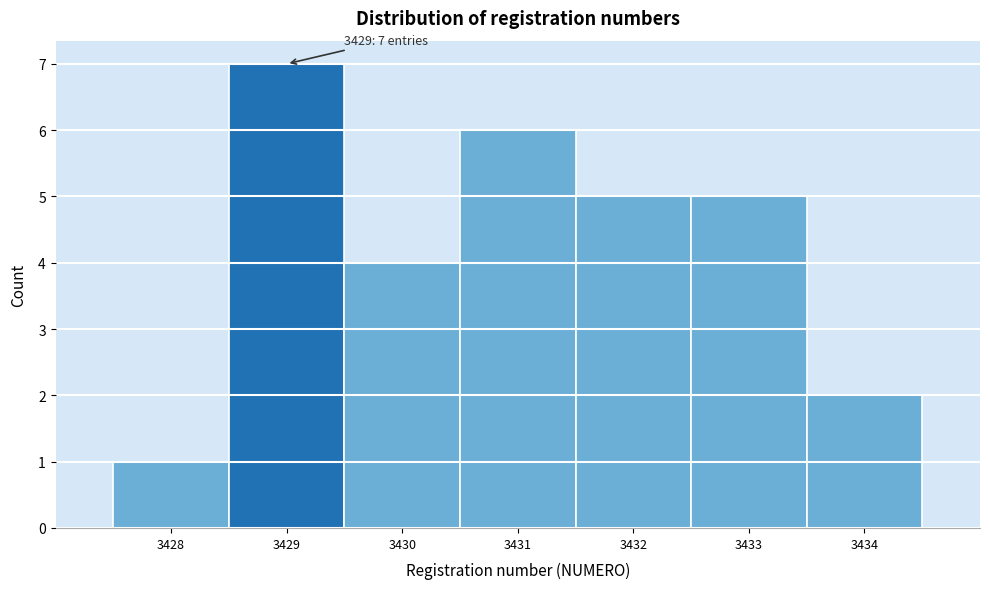

Over which range of the x-axis is the bar tallest?

3428.5 to 3429.5